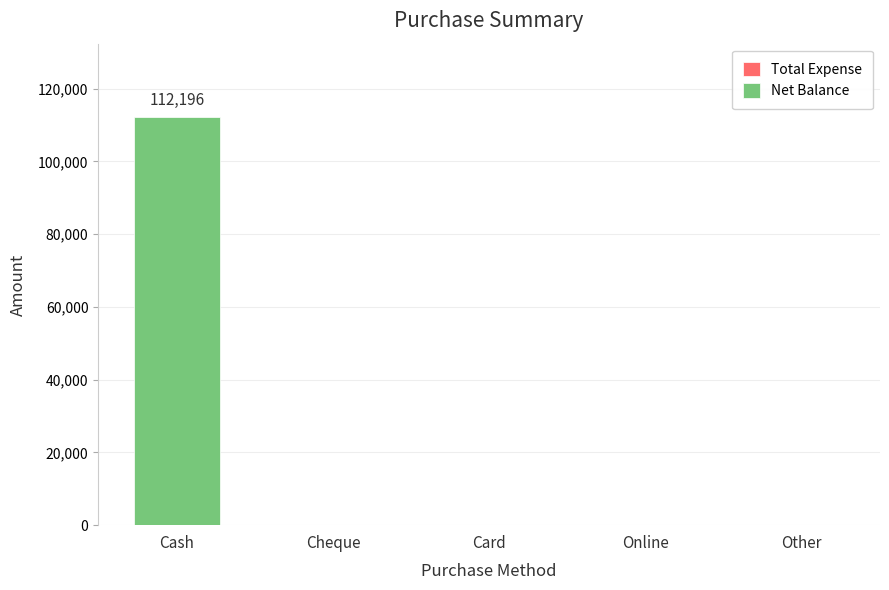

The chart shows a value of -67795 at Cheque. True or false?

False